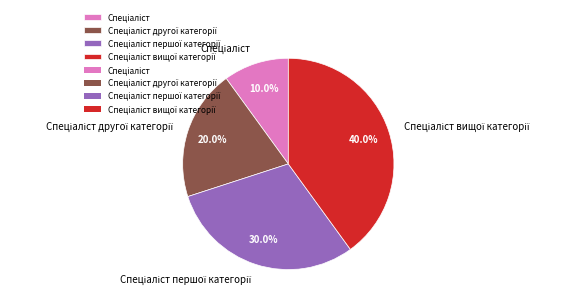

Does any single category account for the majority?

No